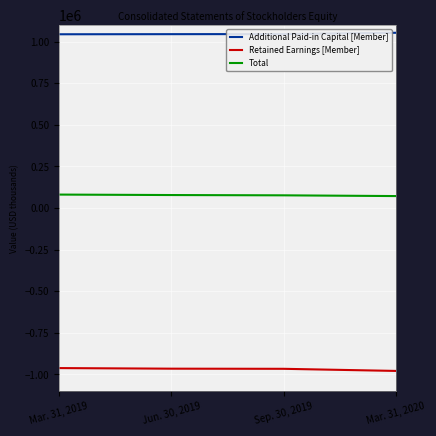

At which label does Total first exceed 78413?

Mar. 31, 2019